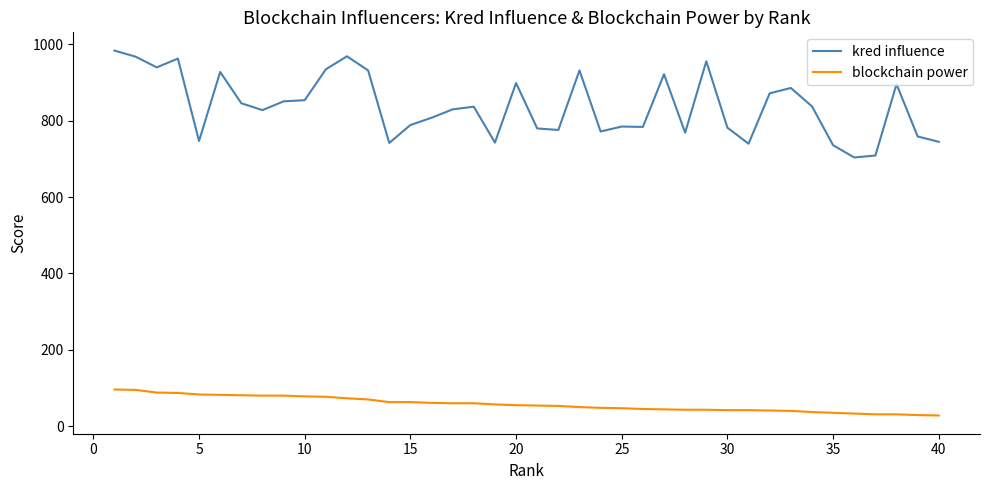

Which series has the widest spread of values?

kred influence